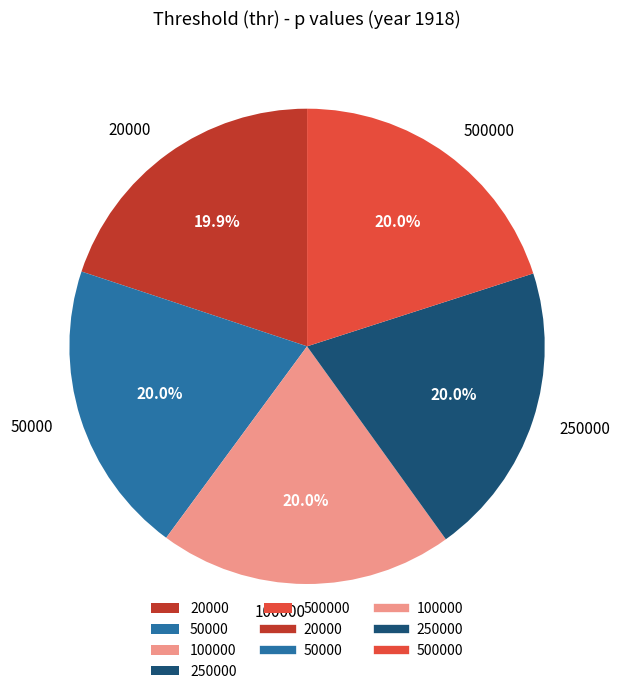

Combined, do 20000 and 50000 account for over 50%?

No